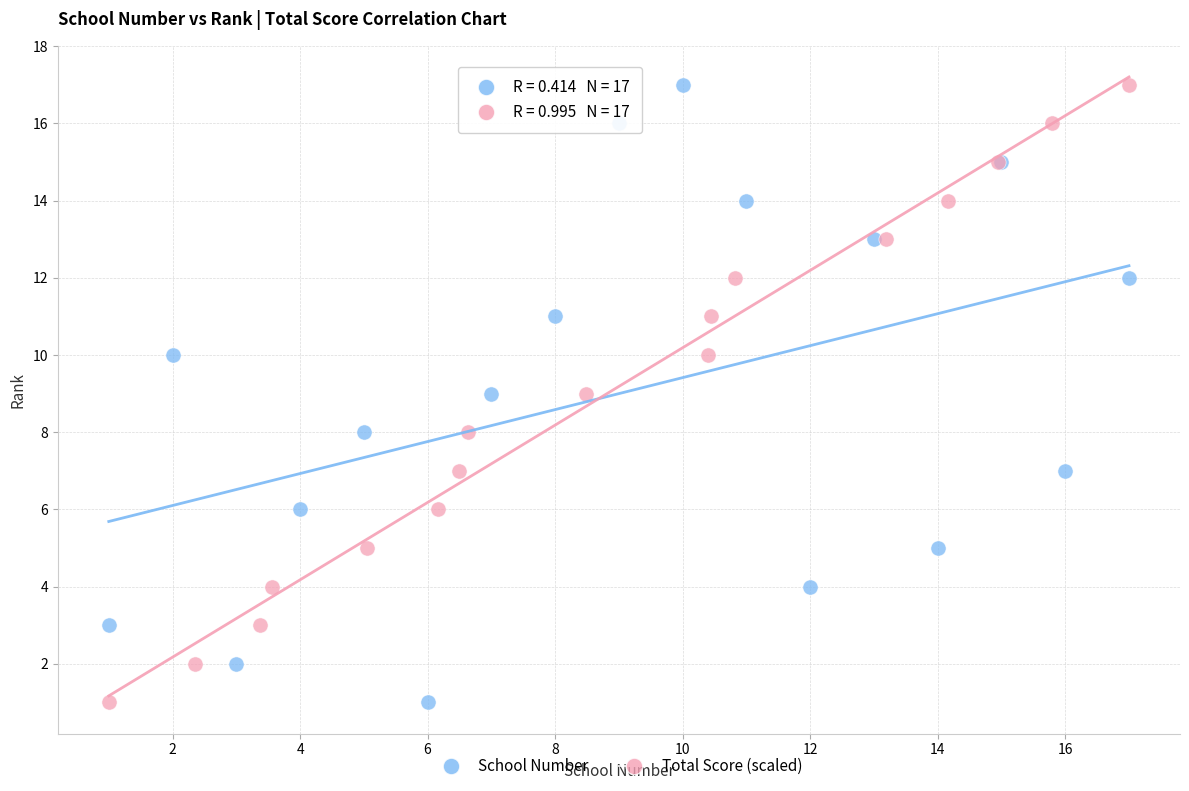

What are all the series names shown in the legend?

School Number, Total Score (scaled)